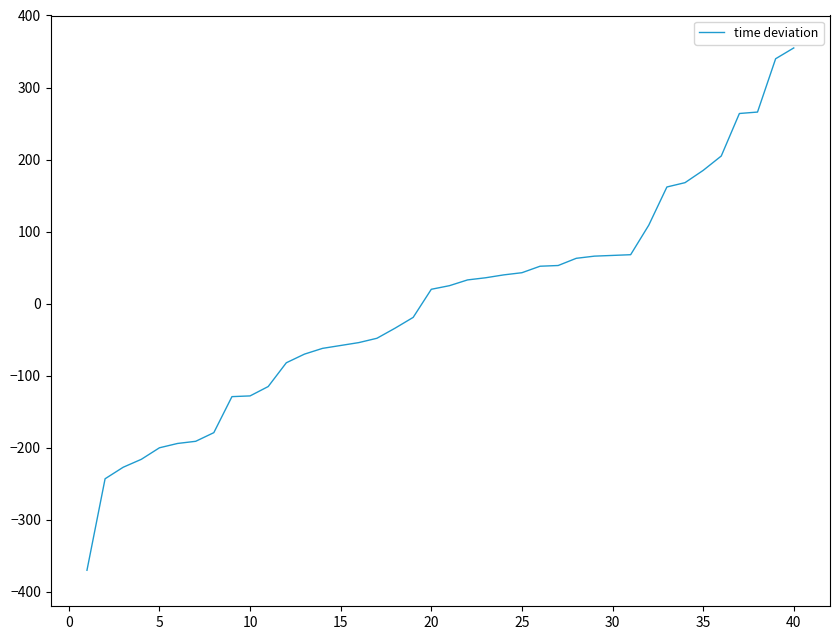

What is the difference between the maximum and minimum values?

725.0